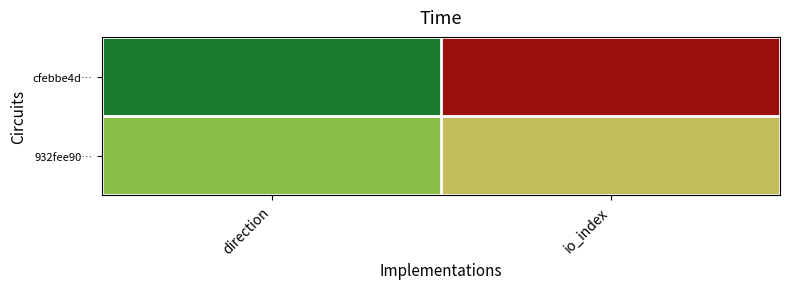

Reading left to right, what are all the values shown in this chart?

cfebbe4d…: direction=-1	io_index=5
932fee90…: direction=1	io_index=2